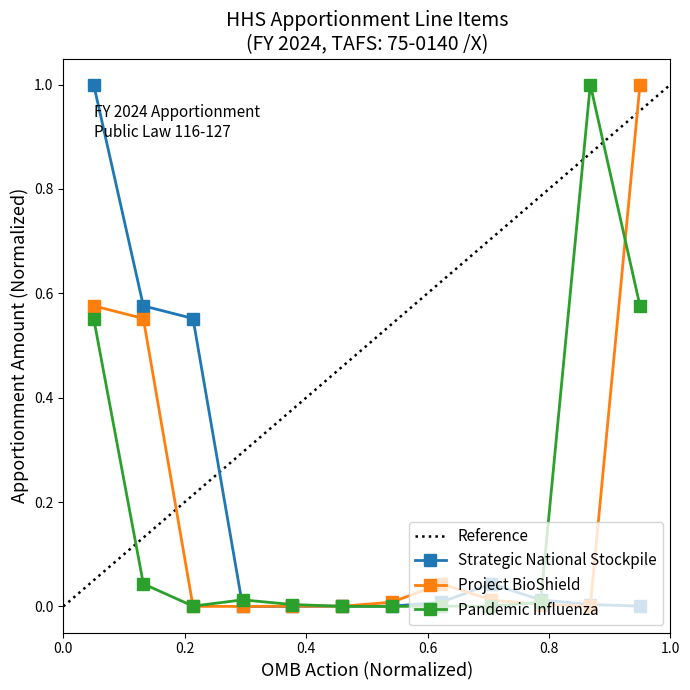

How many interior local valleys does the Project BioShield series have?

3